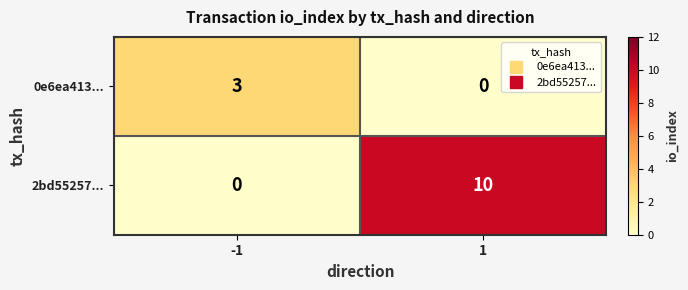

What is the greatest value displayed?

10